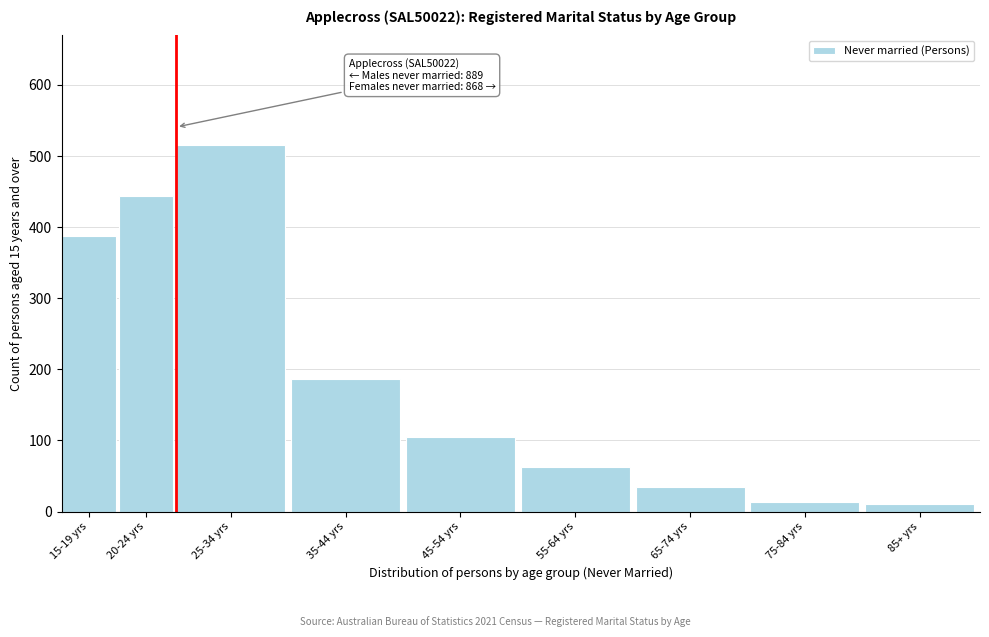

Reading right to left, extract all data points from this chart.

85+ yrs=10	75-84 yrs=13	65-74 yrs=34	55-64 yrs=62	45-54 yrs=105	35-44 yrs=186	25-34 yrs=515	20-24 yrs=444	15-19 yrs=388